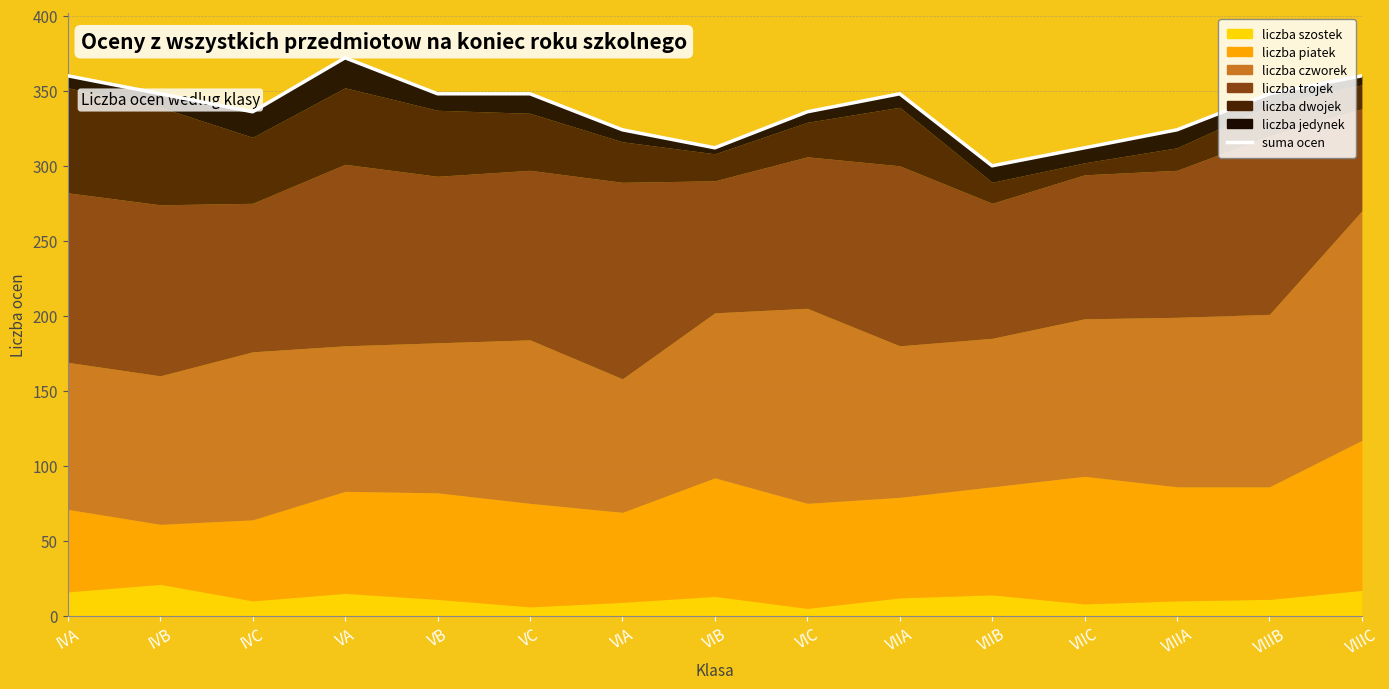

What position from the left is VIB?

8